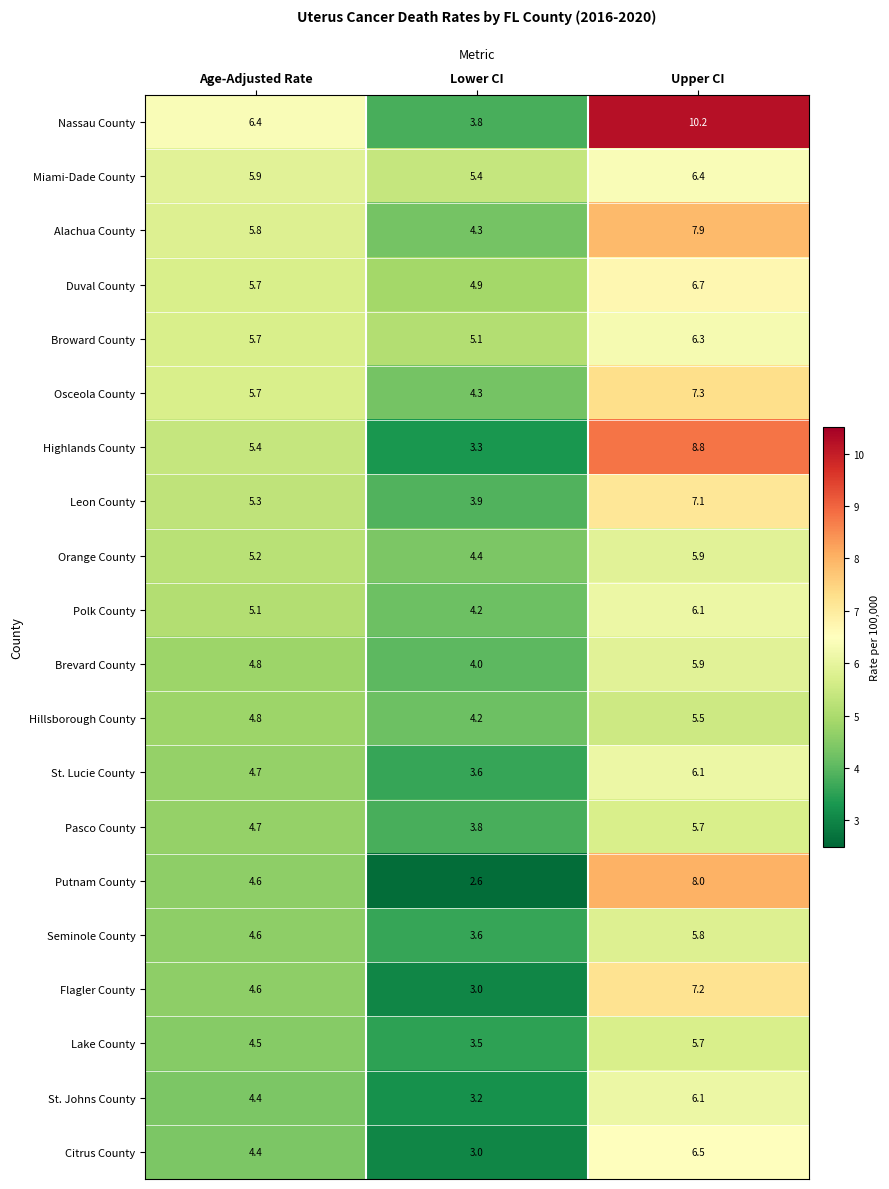

What is the maximum value for Putnam County?

8.0